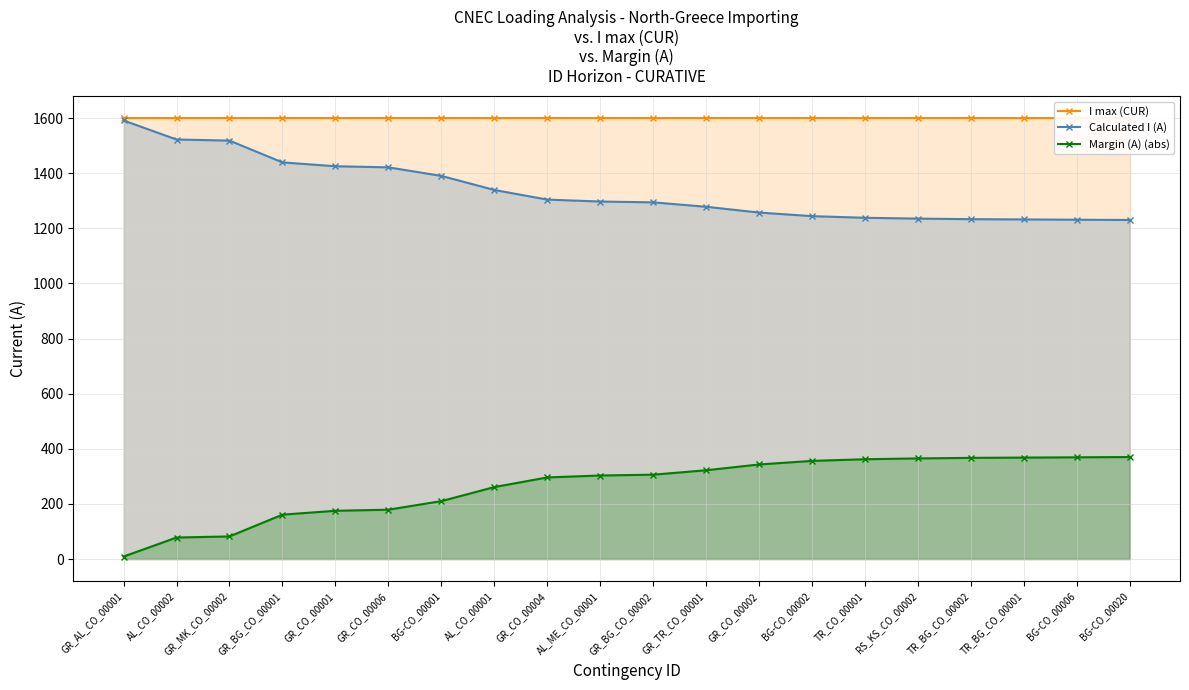

True or false: I max (CUR) has more than 1 points higher than both neighbors.

False